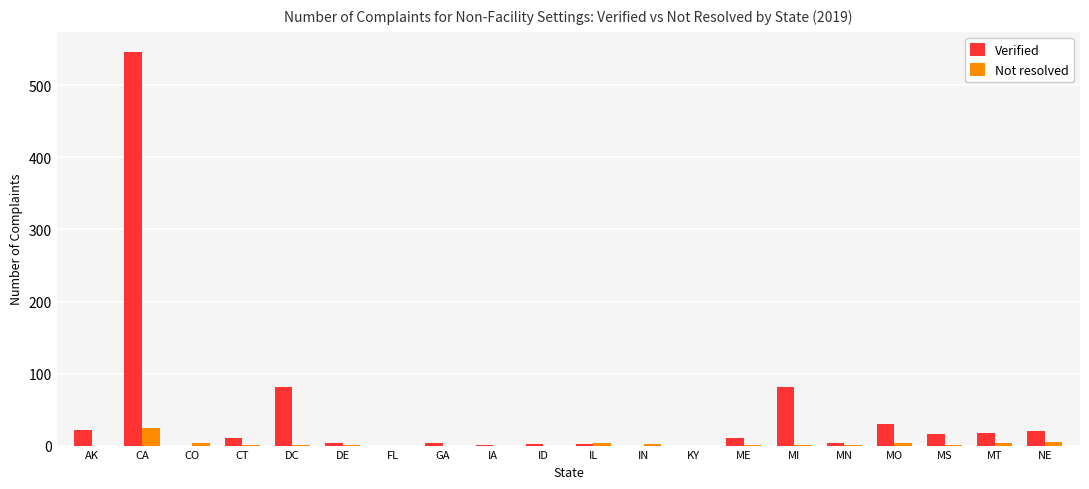

What are all the series names shown in the legend?

Verified, Not resolved